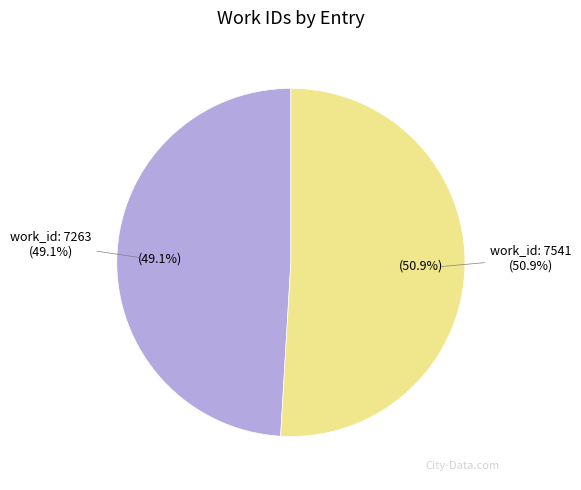

Which category accounts for the majority?

work_id: 7541